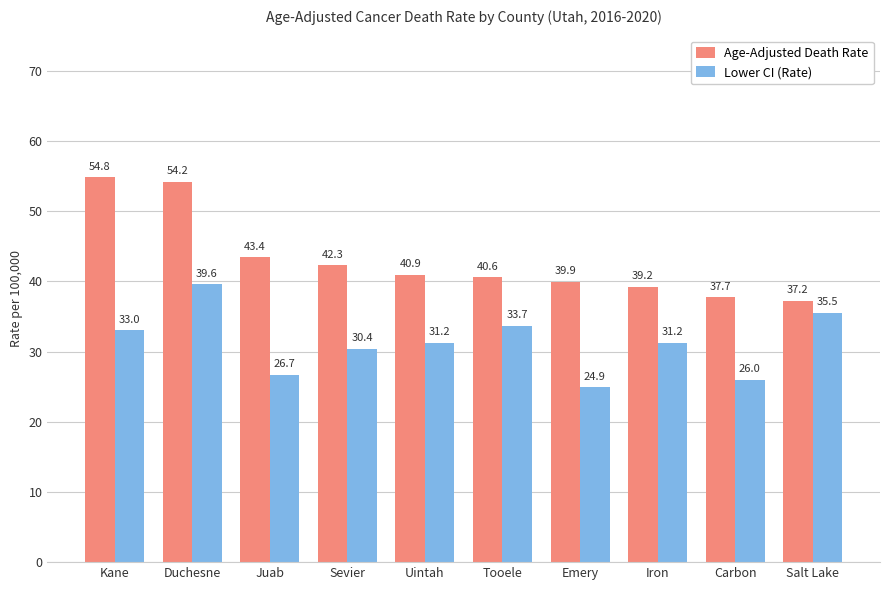

How many groups of bars are there?

10